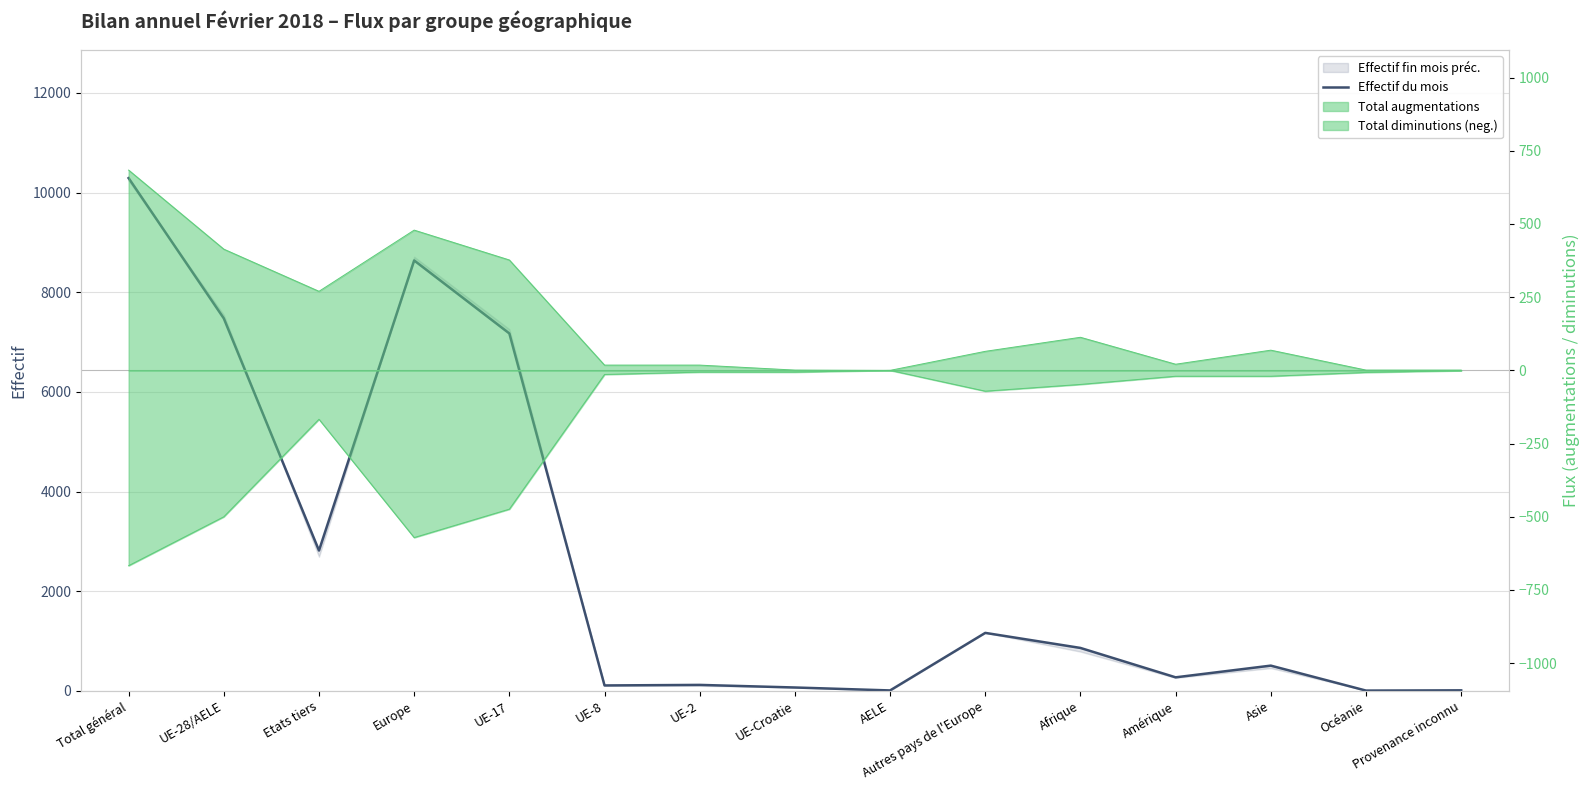

Reading left to right, list all the values displayed in this chart.

Total général=10291	UE-28/AELE=7475	Etats tiers=2816	Europe=8638	UE-17=7173	UE-8=108	UE-2=119	UE-Croatie=67	AELE=8	Autres pays de l'Europe=1163	Afrique=861	Amérique=271	Asie=506	Océanie=5	Provenance inconnu=10